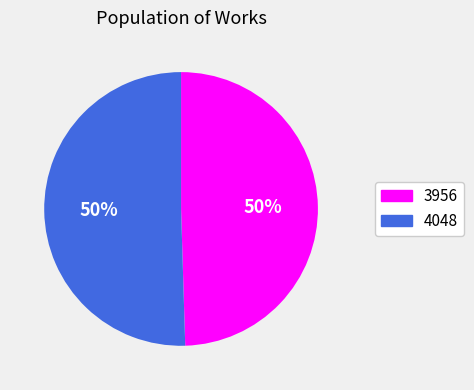

Which has a higher value, 4048 or 3956?

4048